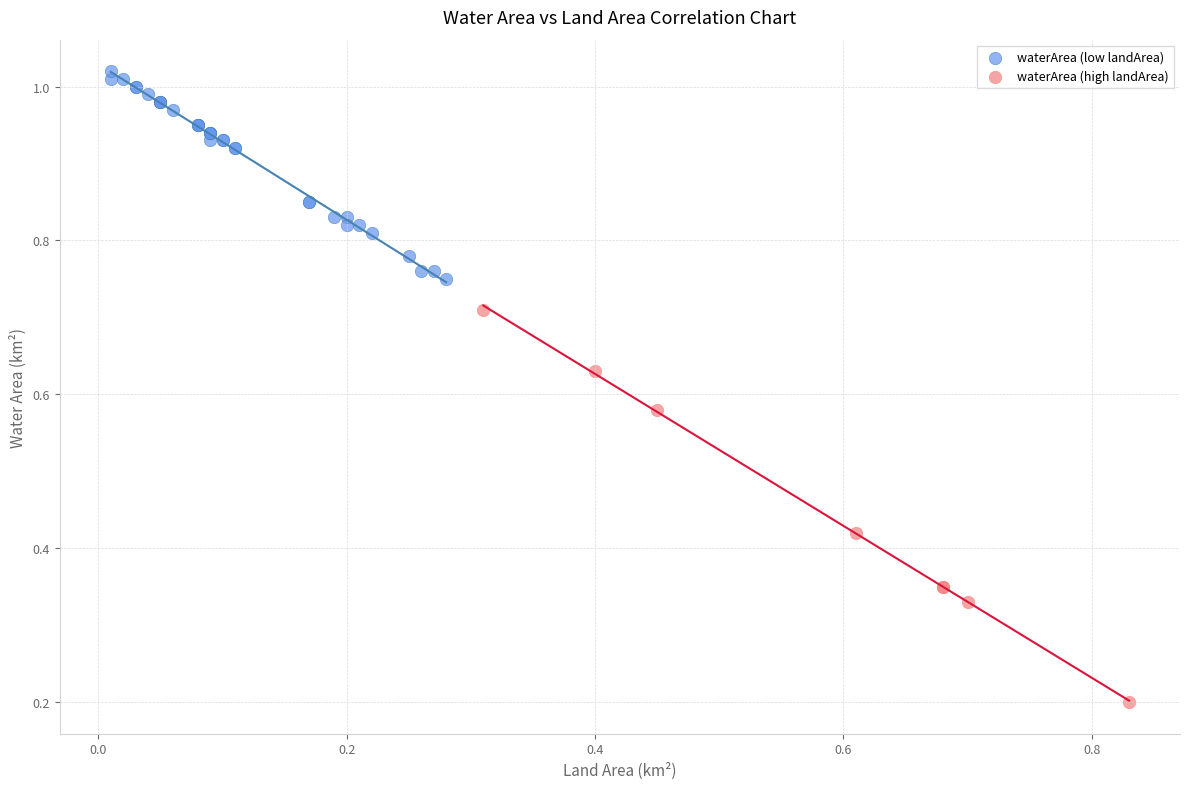

Which series has the widest spread of Y values?

waterArea (high landArea)